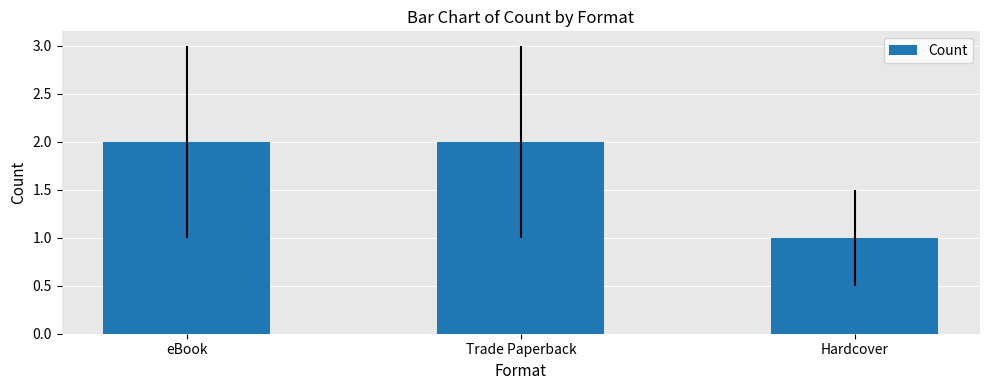

The value at eBook is 1. True or false?

False